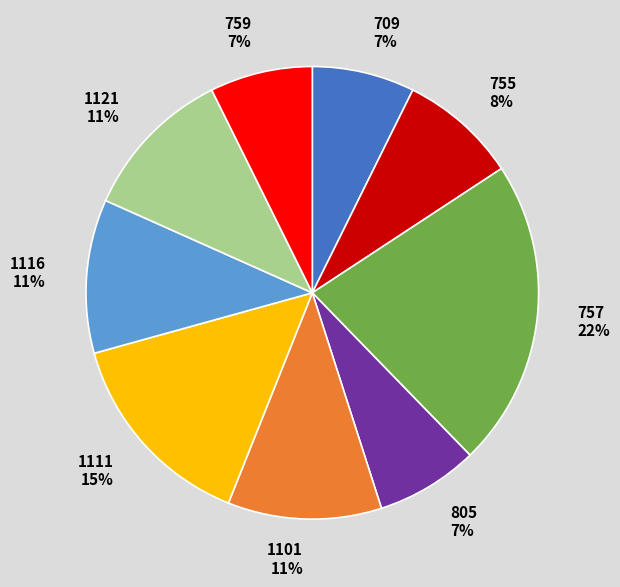

To the nearest percent, what is the average slice percentage?

11%